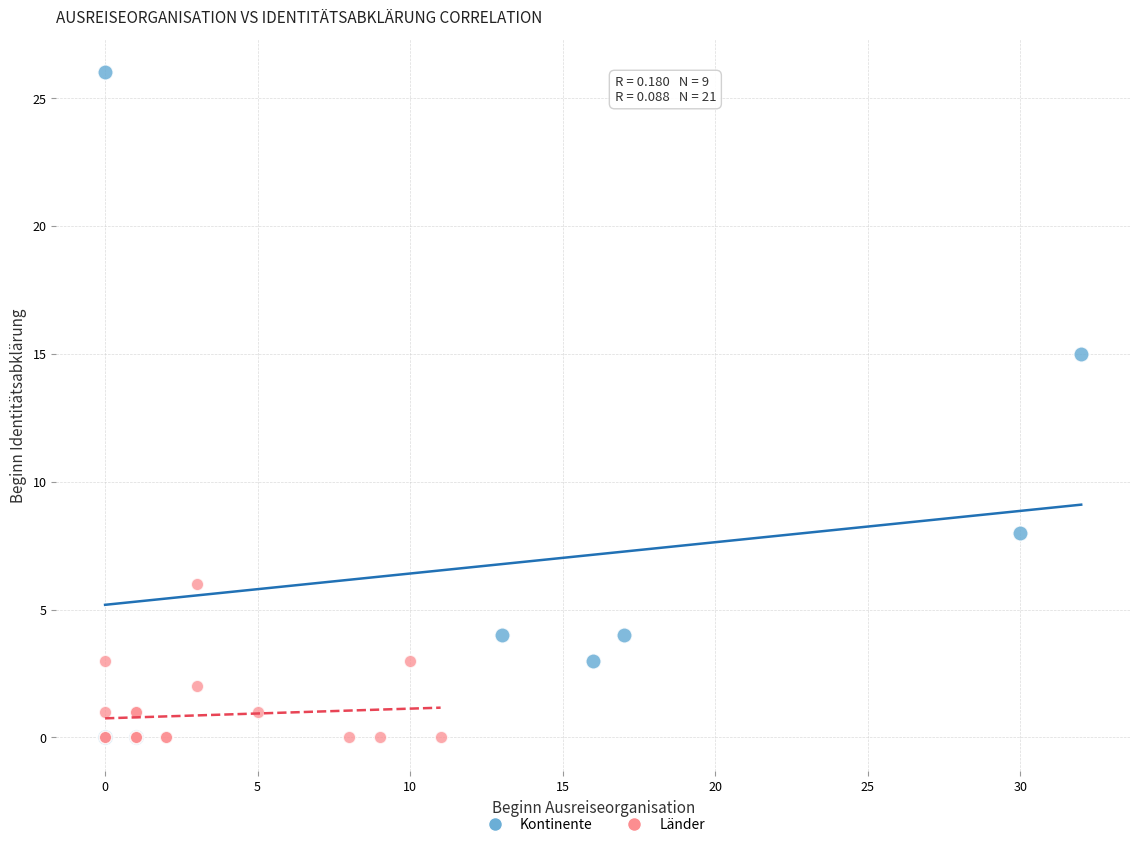

Which series has the widest spread of Y values?

Kontinente